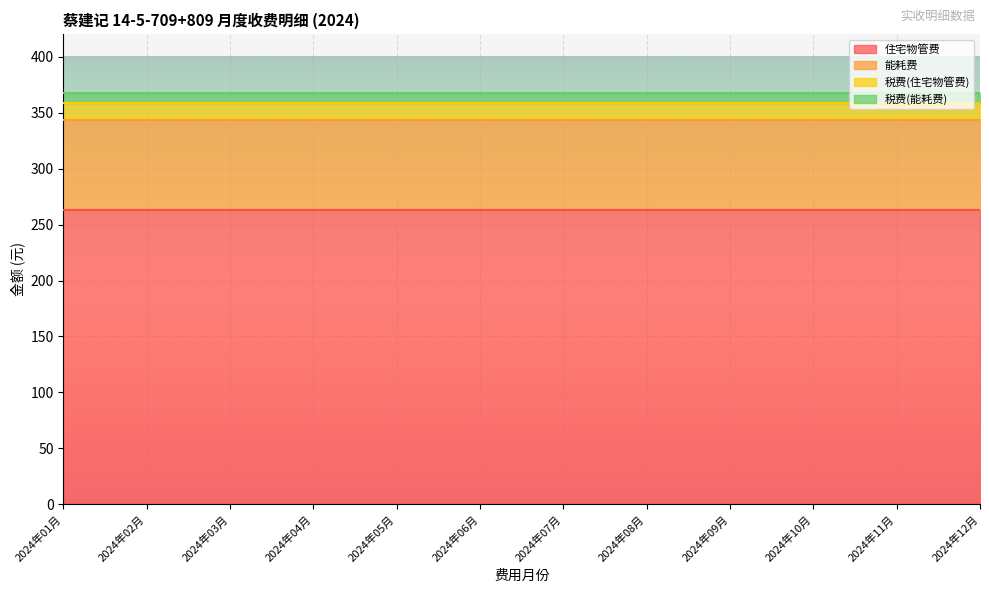

Where is 税费(住宅物管费) nearest to the value 14?

2024年01月